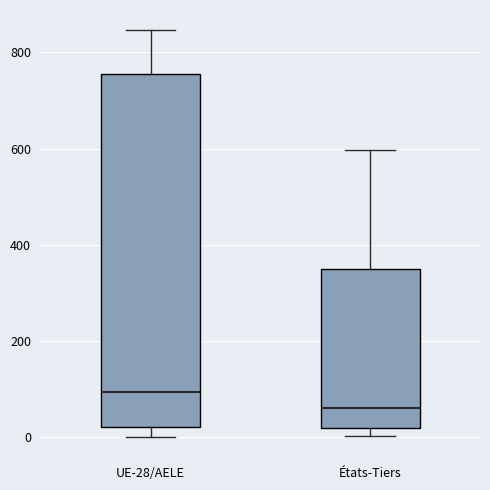

Reading left to right, read every box against the y-axis: the position of its median line, the range the box covers, and the ends of its whiskers. The values are not printed on the chart, so give them approximately, as read against the axis.

UE-28/AELE: median 100, box 20 to 760, whiskers 0 to 840
États-Tiers: median 60, box 20 to 360, whiskers 0 to 600